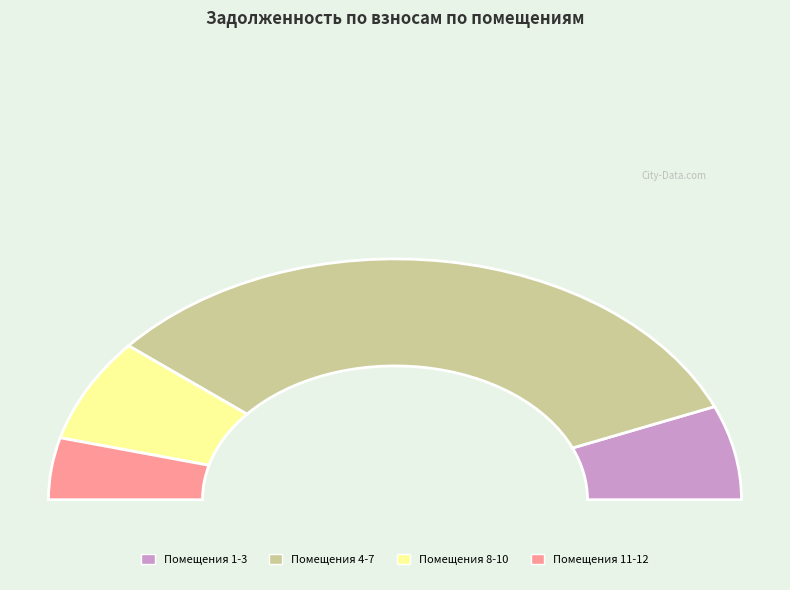

To the nearest percent, what portion does 1 represent?

5%